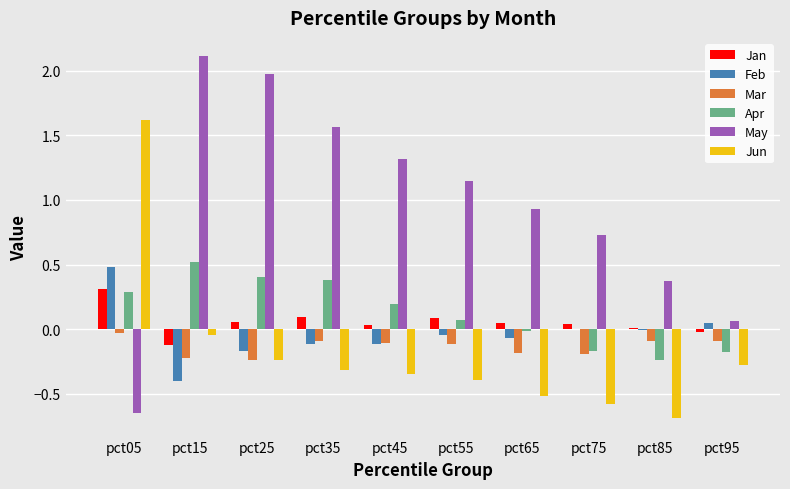

Which series has the largest total across all categories?

May